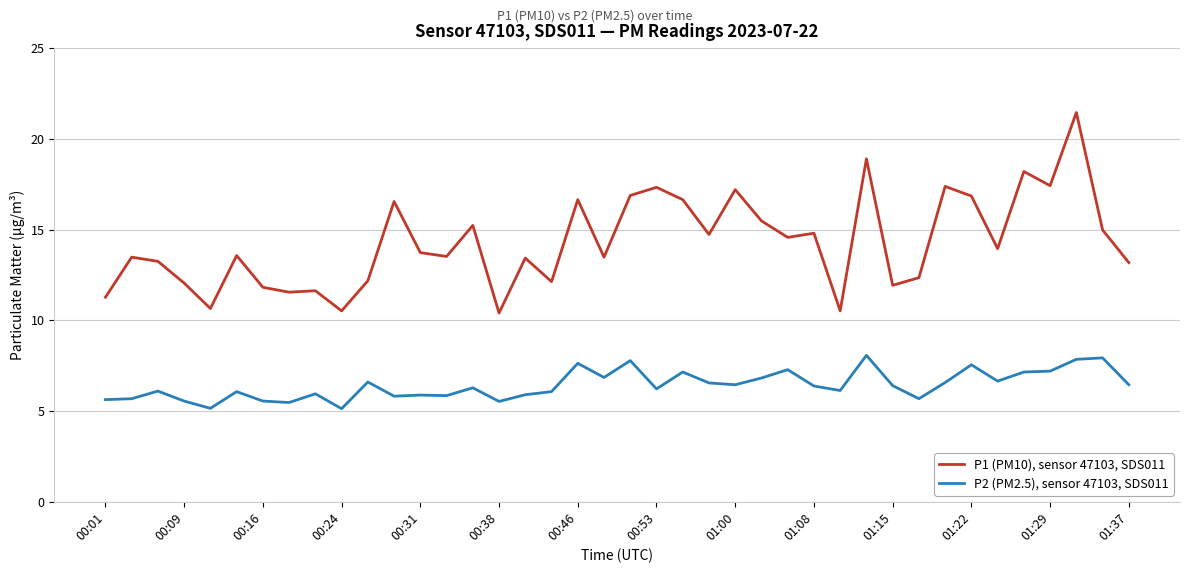

Does the chart have visible grid lines?

Yes